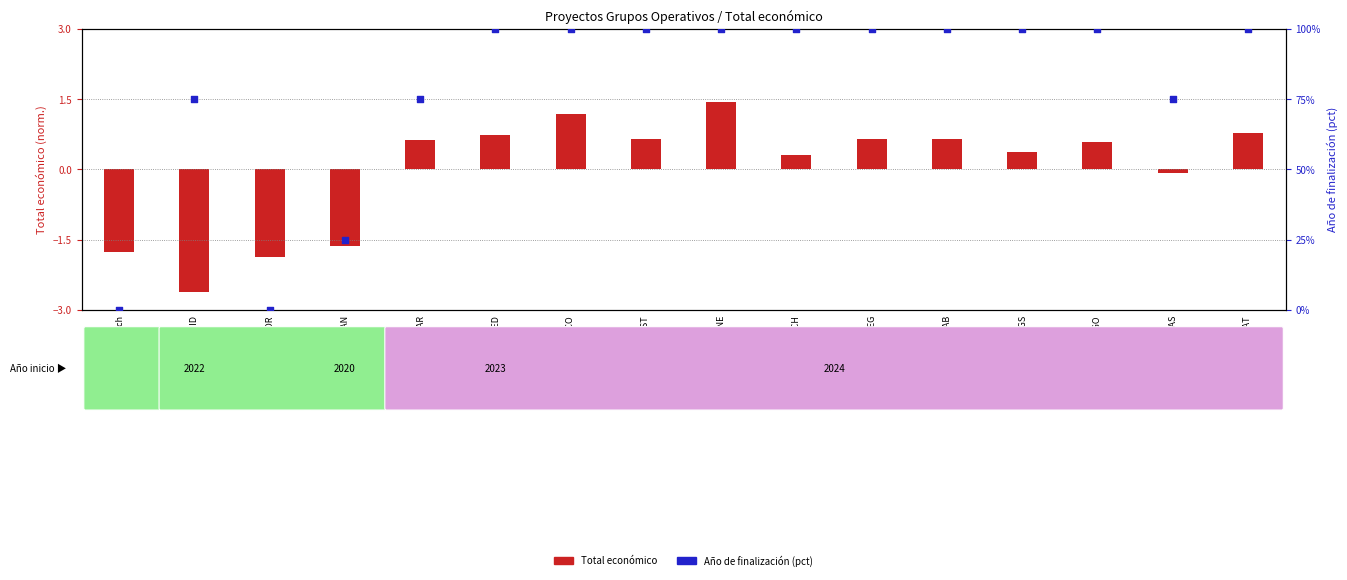

What is the ratio of the value at SOMID to the value at NUTRISAN?

3.0